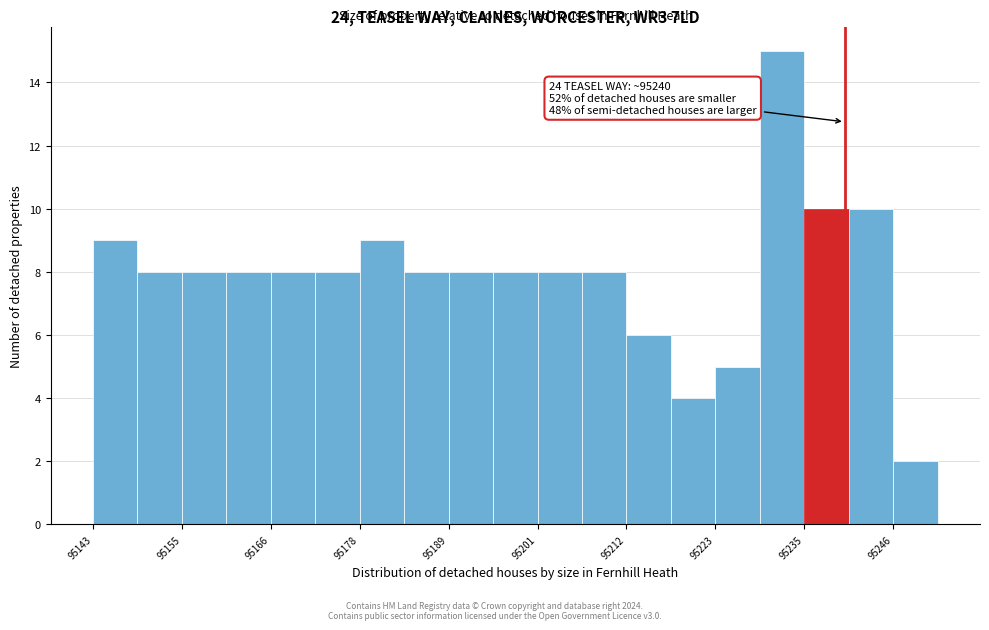

Around what value on the x-axis is the tallest bar? Give the approximate position of its centre, as read against the axis.

95232